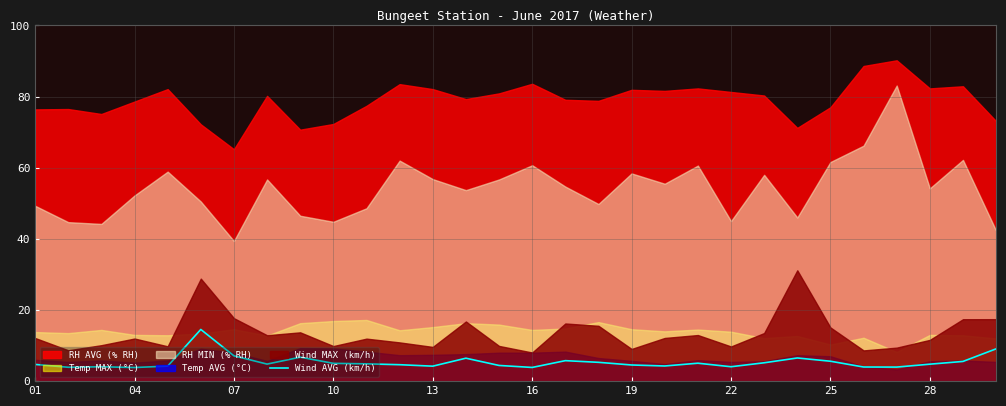

What is the maximum value for Wind AVG (km/h)?

14.5